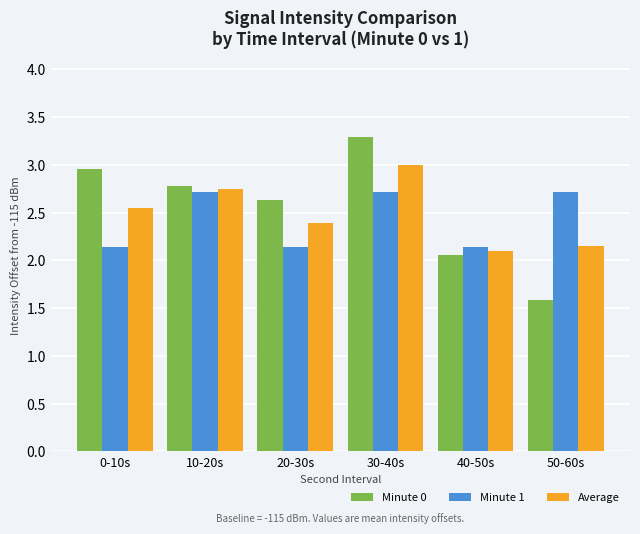

Rank the series by their maximum value, from highest to lowest.

Minute 0, Average, Minute 1